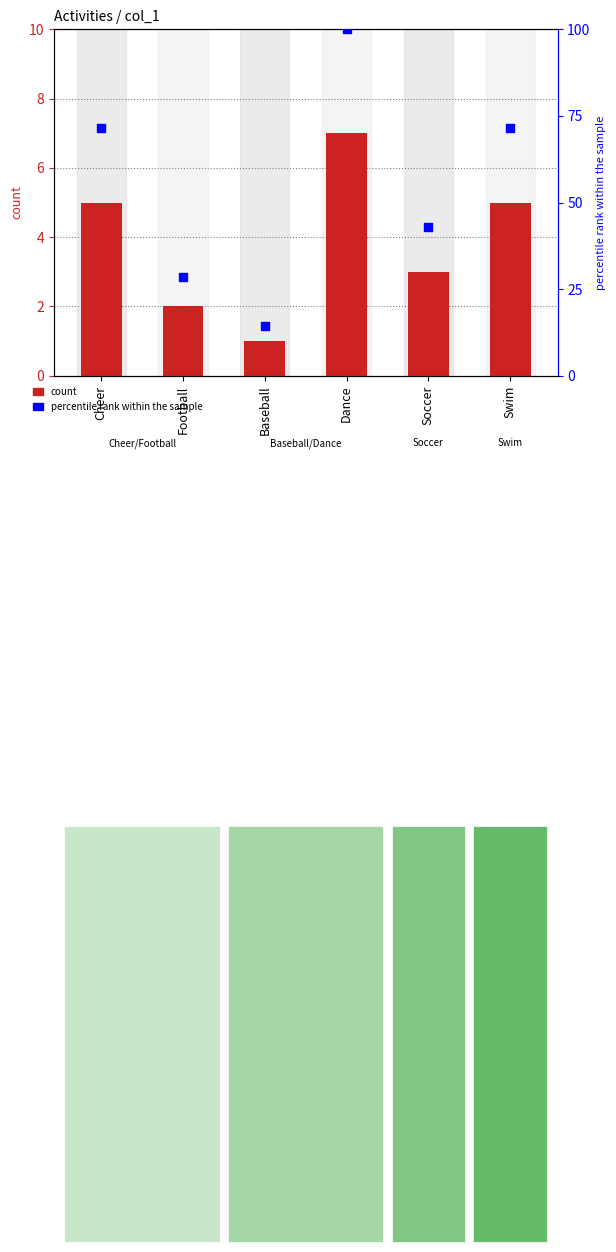

Which series has the largest total across all categories?

percentile rank within the sample